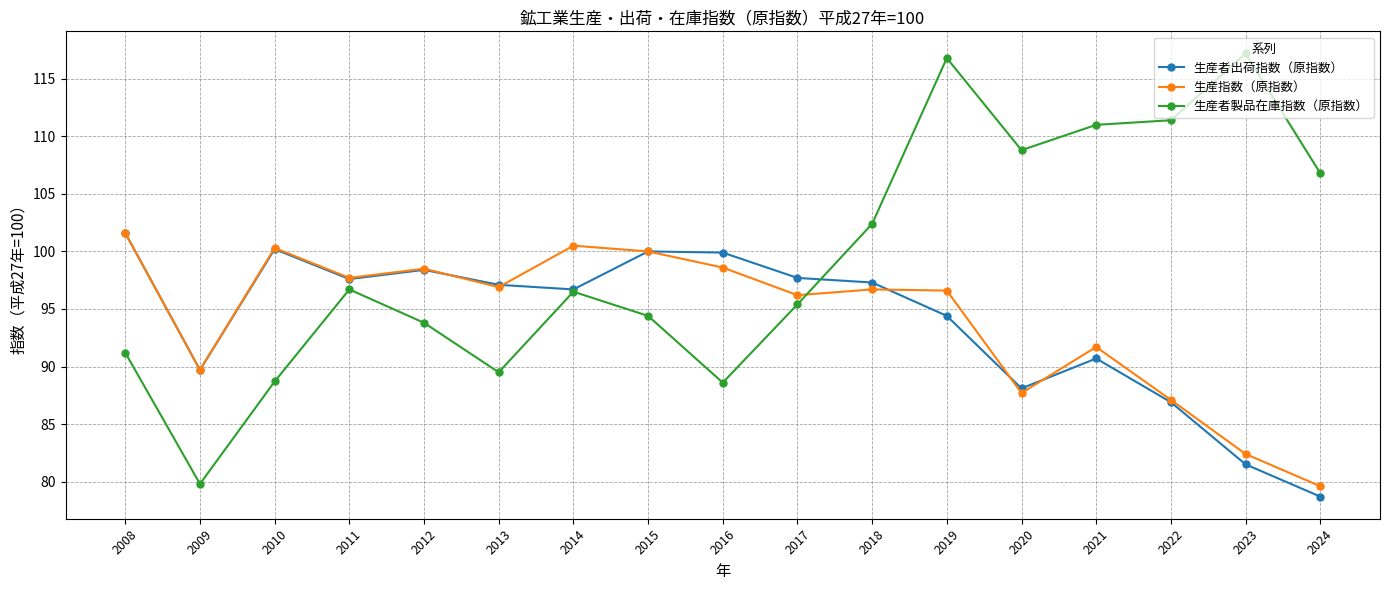

How many data points does each series have?

17